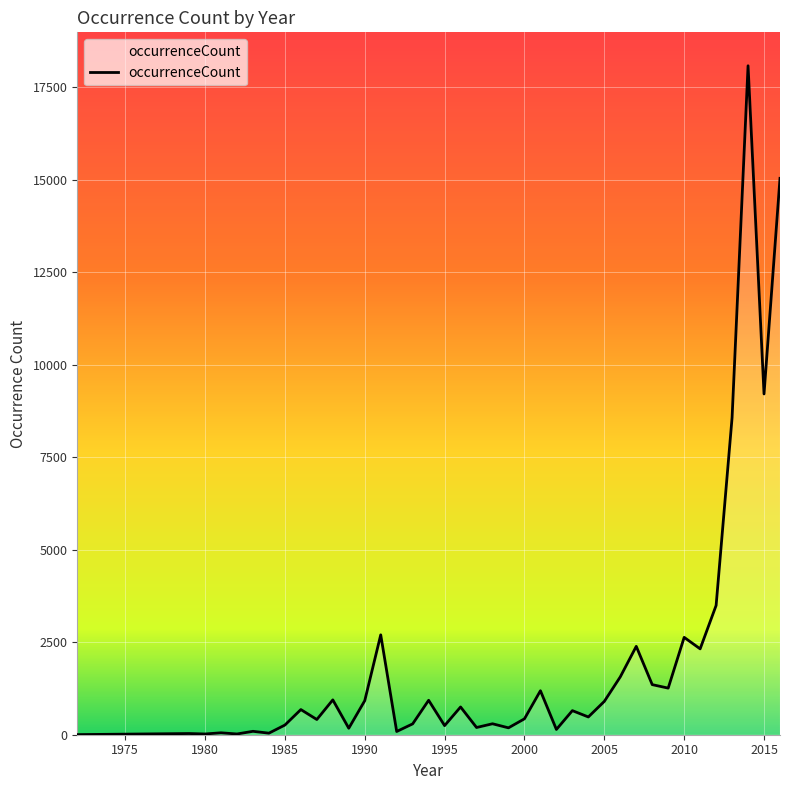

What is the maximum value shown in the chart?

18084